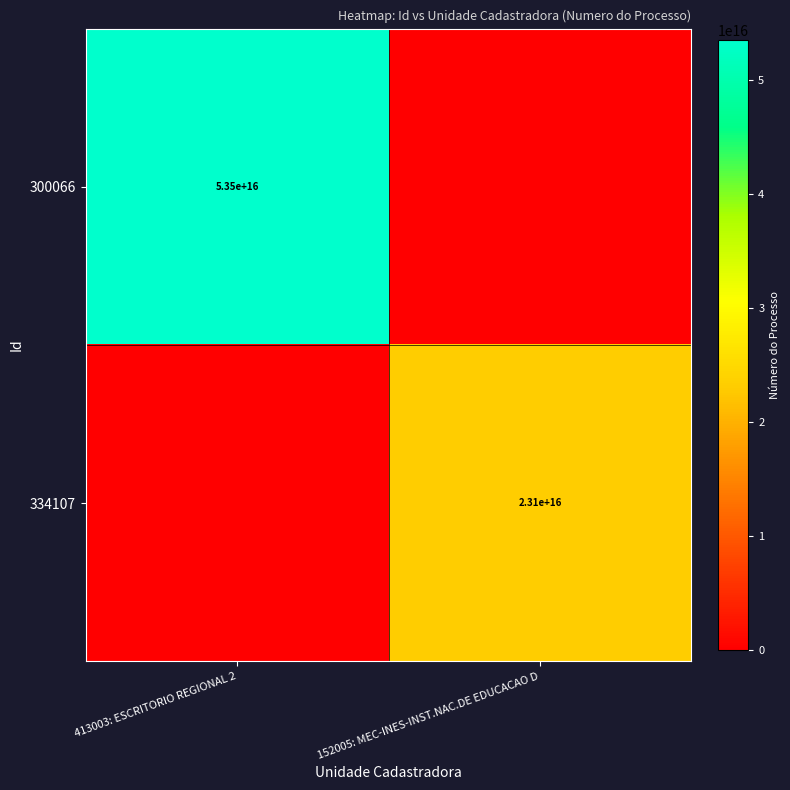

The value of 300066 at 413003: ESCRITORIO REGIONAL 2 is 53500000000000000. True or false?

True